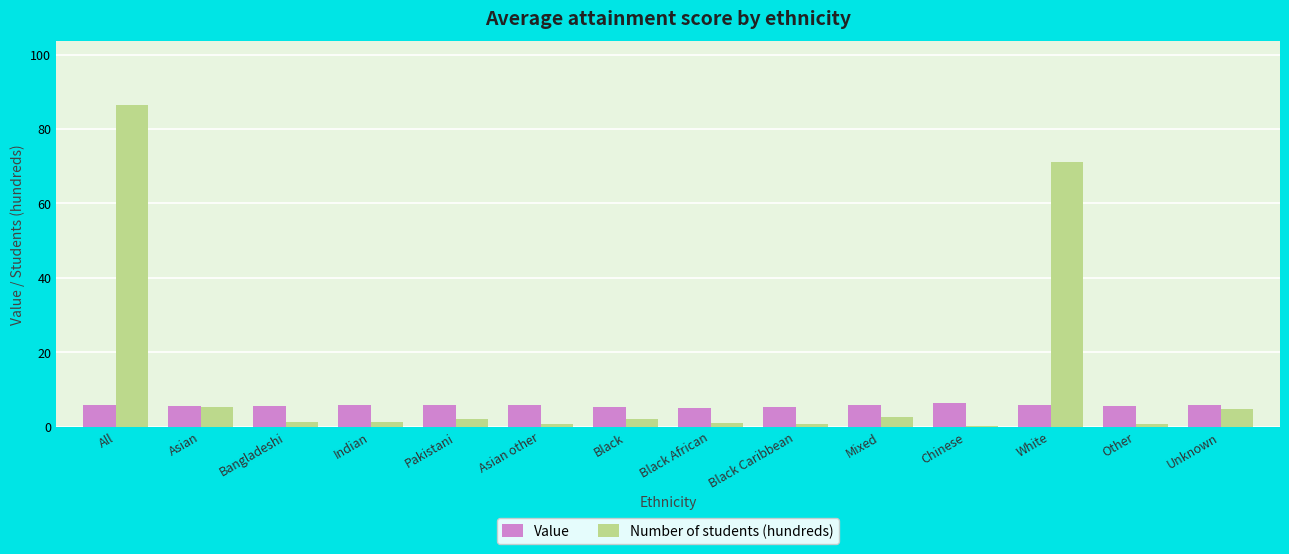

At which label does Number of students (hundreds) first exceed 2?

All